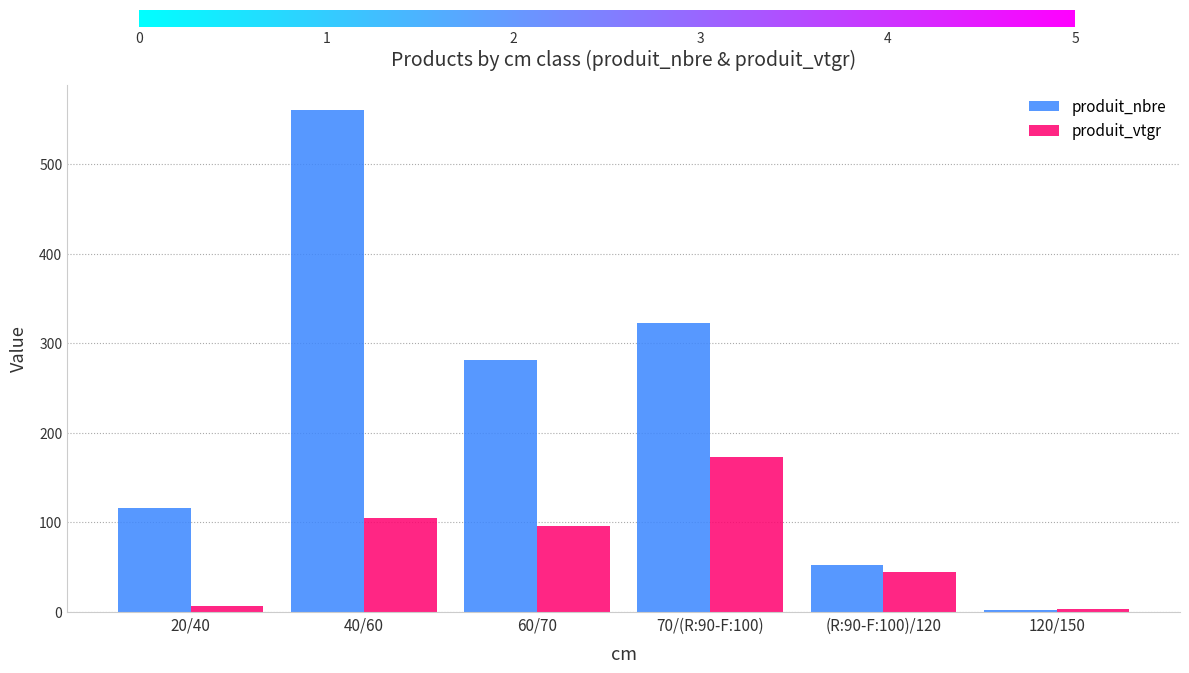

Rank the series at 20/40 from lowest to highest value.

produit_vtgr, produit_nbre